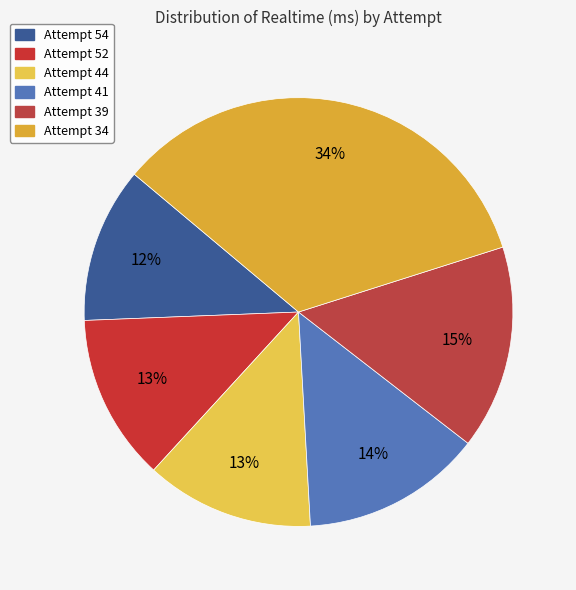

Does Attempt 39 represent more than half of the total?

No